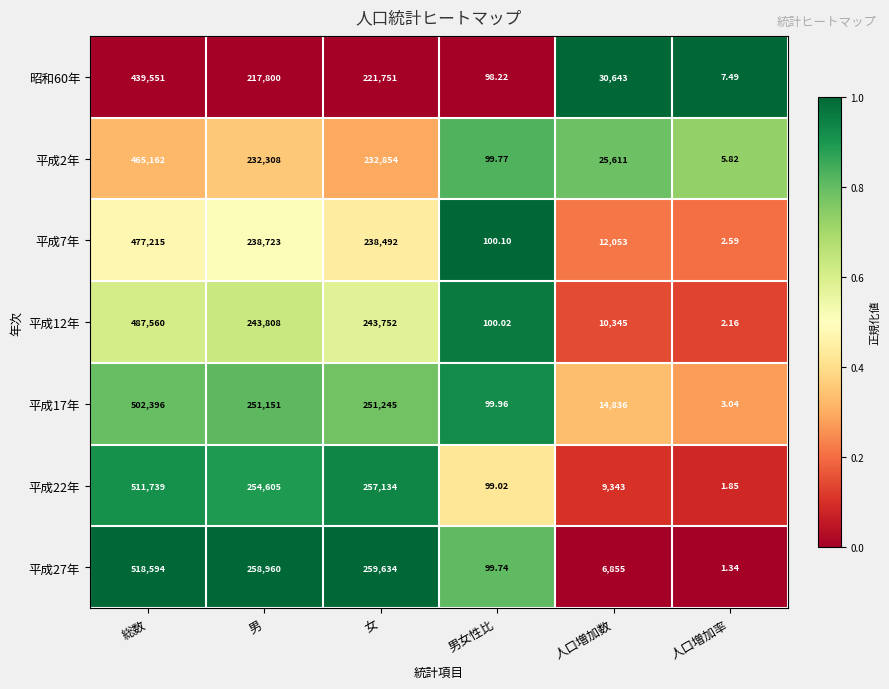

What is the total value across all series at 女?

1704862.0